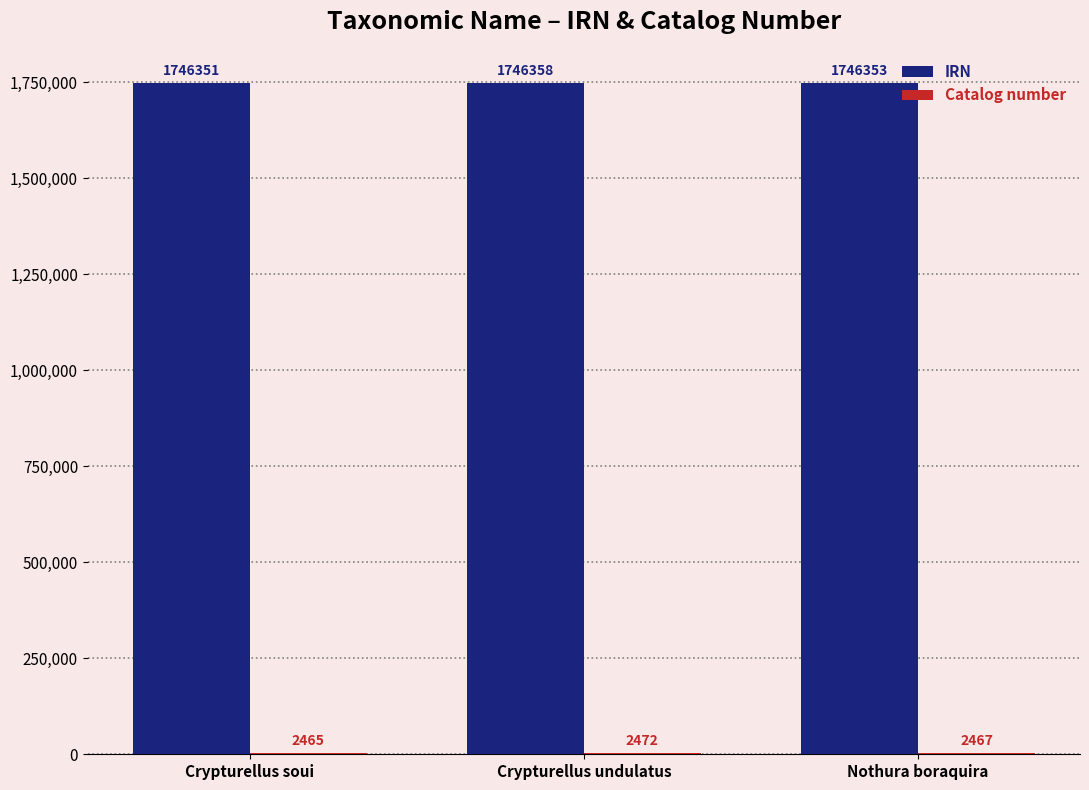

What is the total value across all series at Crypturellus soui?

1748816